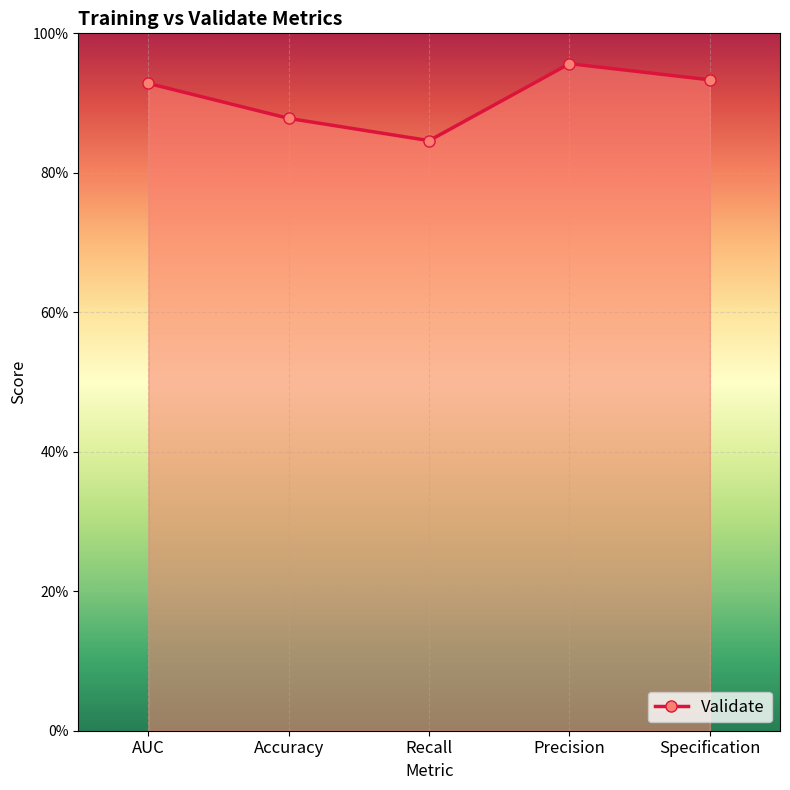

Where is the first local maximum?

Precision